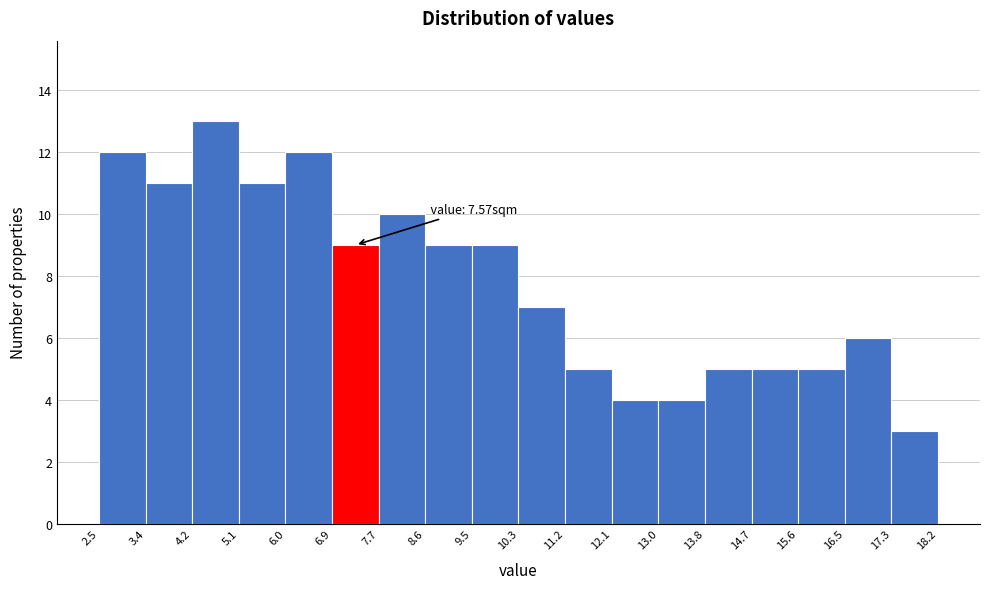

Over which range of the x-axis is the bar tallest?

4.2 to 5.1